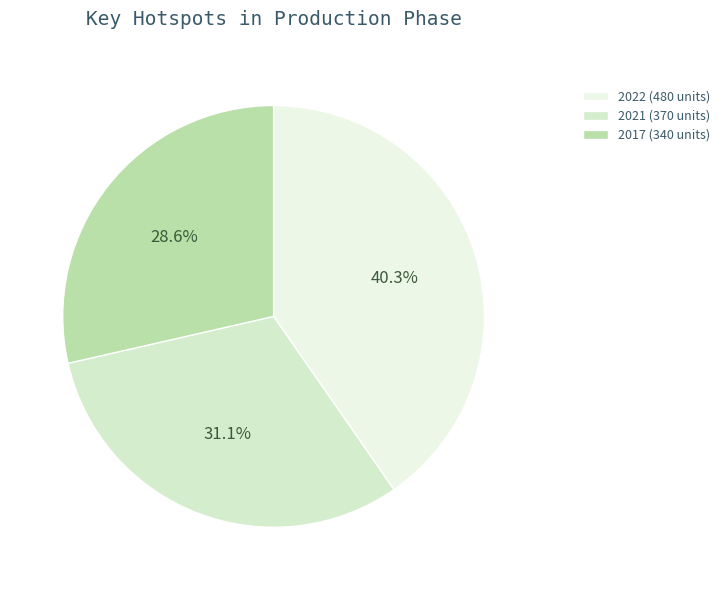

The 2022 slice represents 32% of the pie. True or false?

False